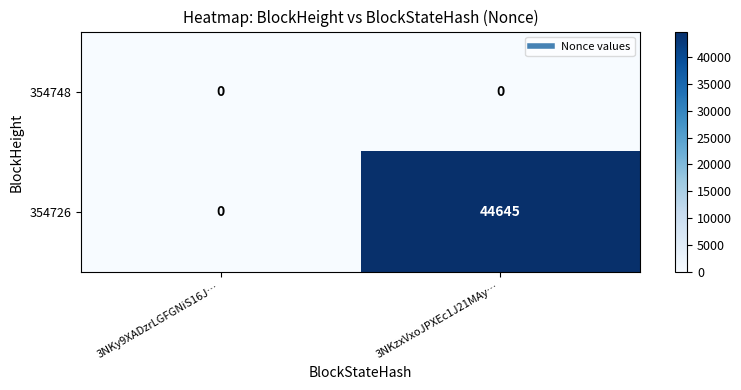

Reading left to right, what are all the values shown in this chart?

354748: 3NKy9XADzrLGFGNiS16J…=0	3NKzxVxoJPXEc1J21MAy…=0
354726: 3NKy9XADzrLGFGNiS16J…=0	3NKzxVxoJPXEc1J21MAy…=44645